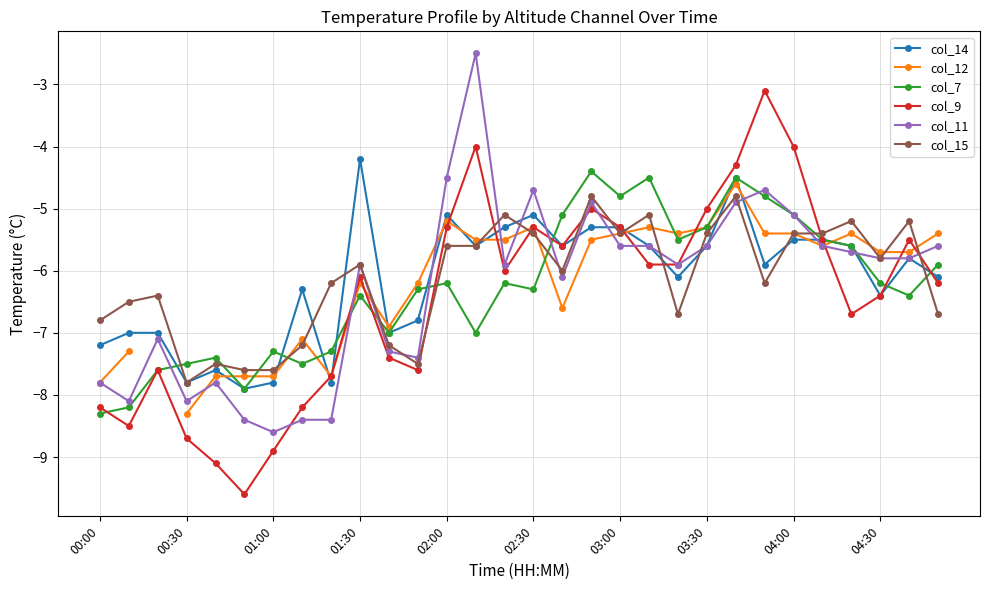

The col_7 series shows -3.5 at 01:00. True or false?

False